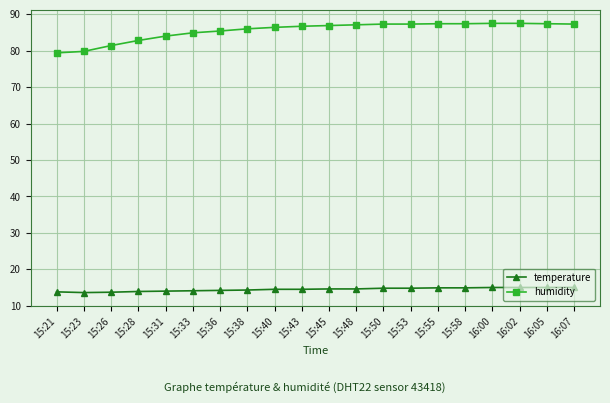

What value does the temperature series have at 15:53?

14.8